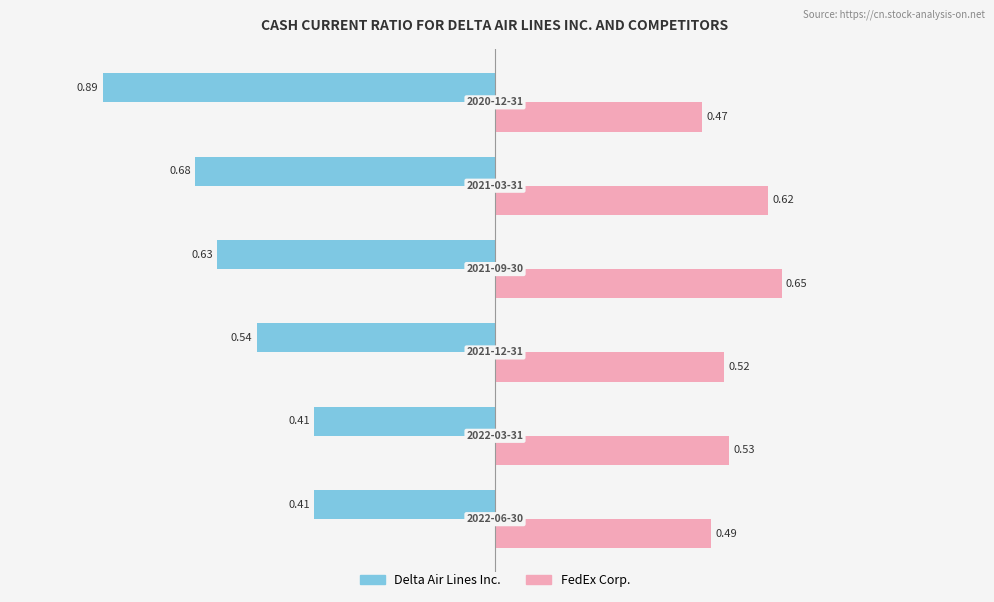

List the series in order of their peak value, lowest first.

Delta Air Lines Inc., FedEx Corp.